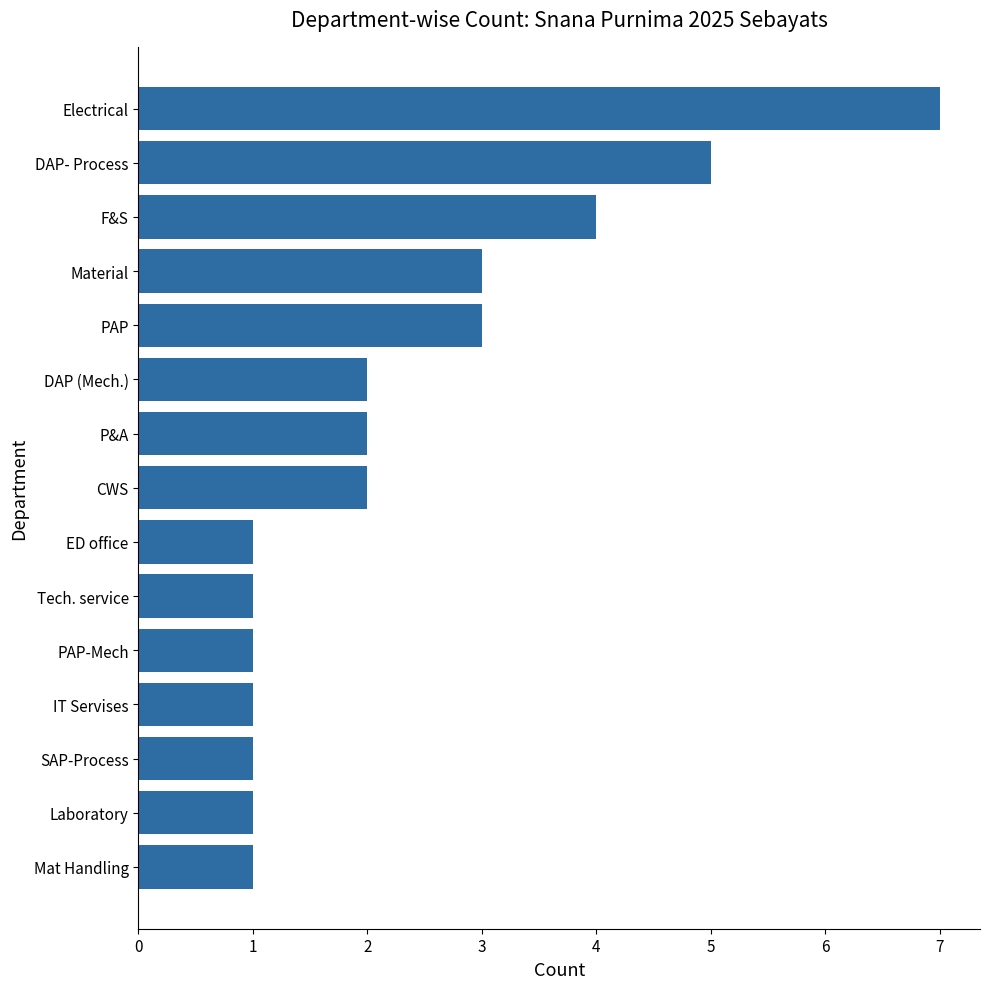

What is the sum of all values?

35